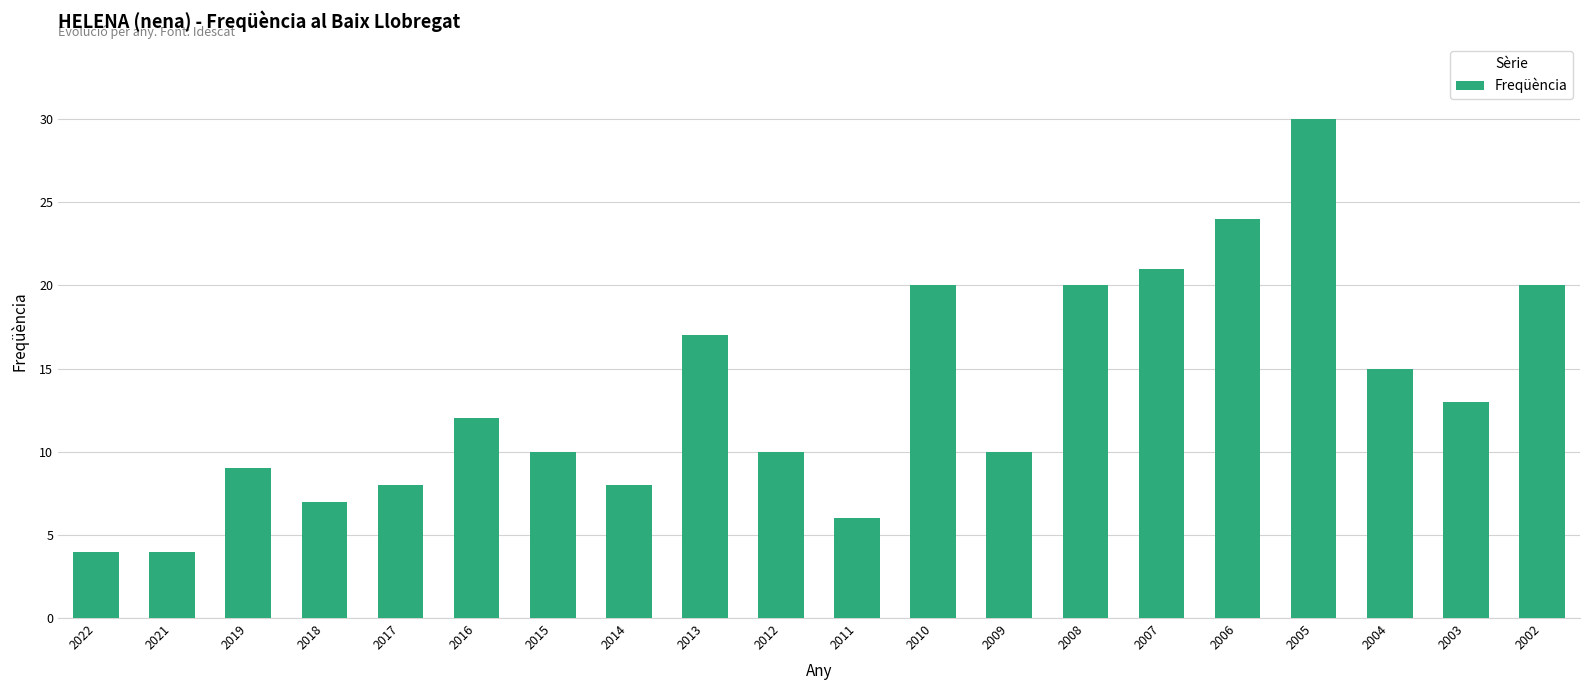

Reading right to left, what are all the values shown in this chart?

20	13	15	30	24	21	20	10	20	6	10	17	8	10	12	8	7	9	4	4